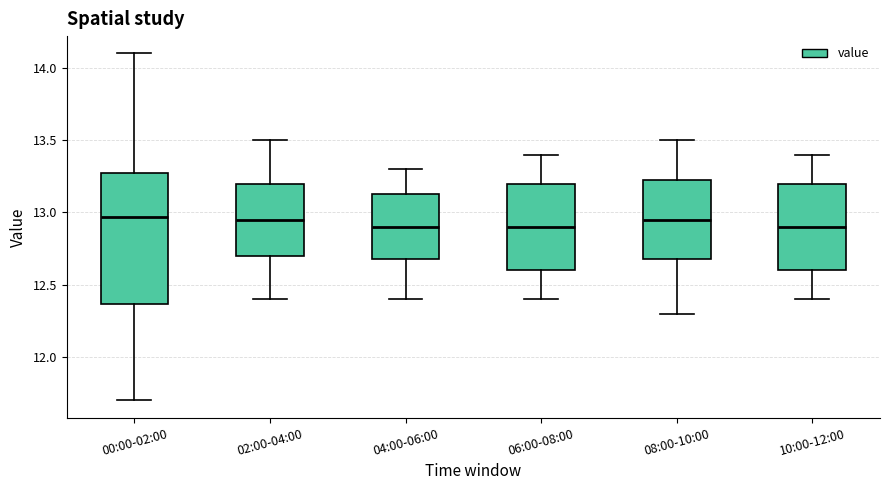

Which box is the tallest, from its lower edge to its upper edge?

00:00-02:00